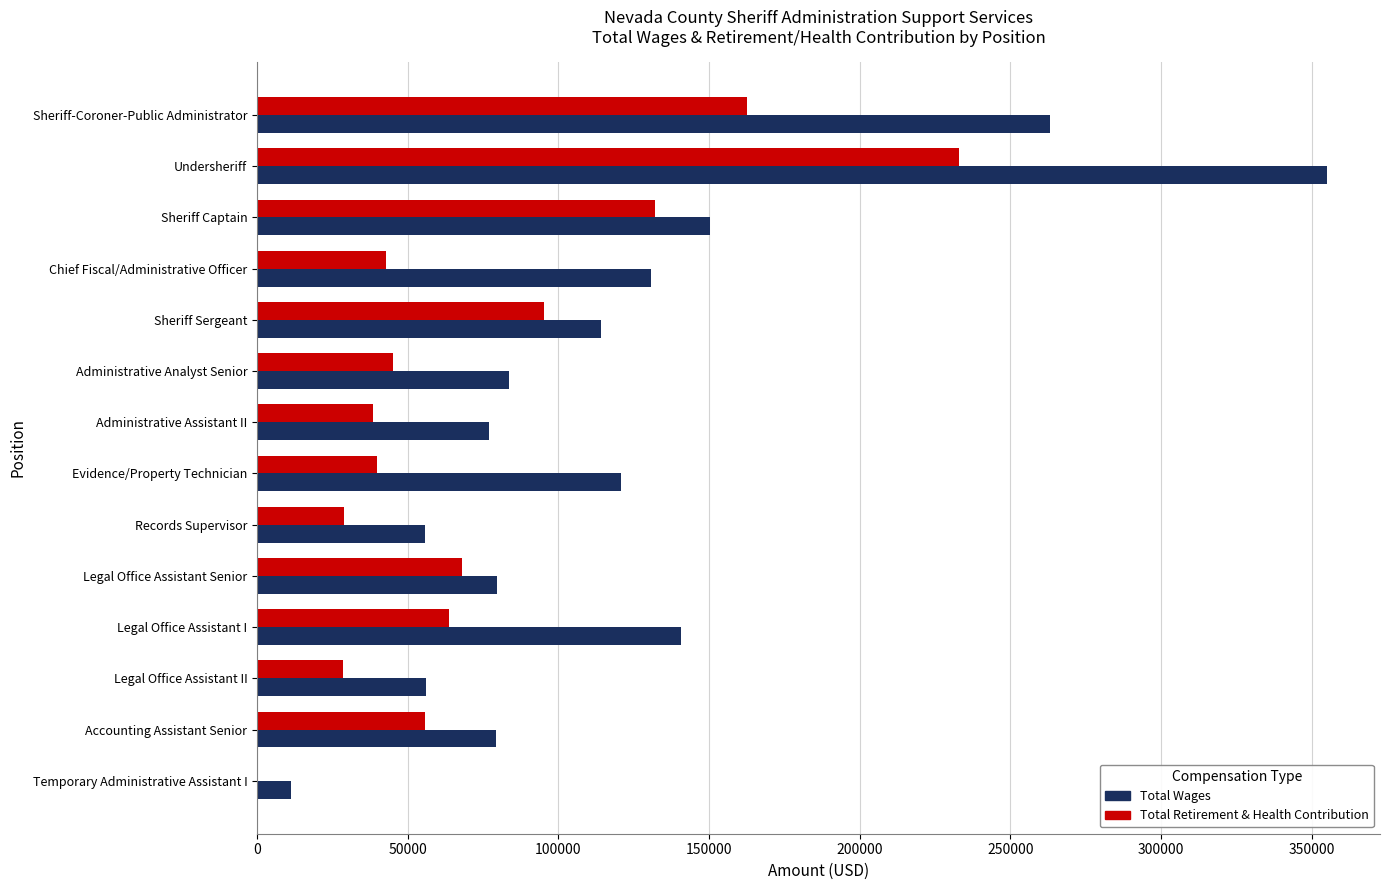

Which category has the highest value across all series?

Undersheriff